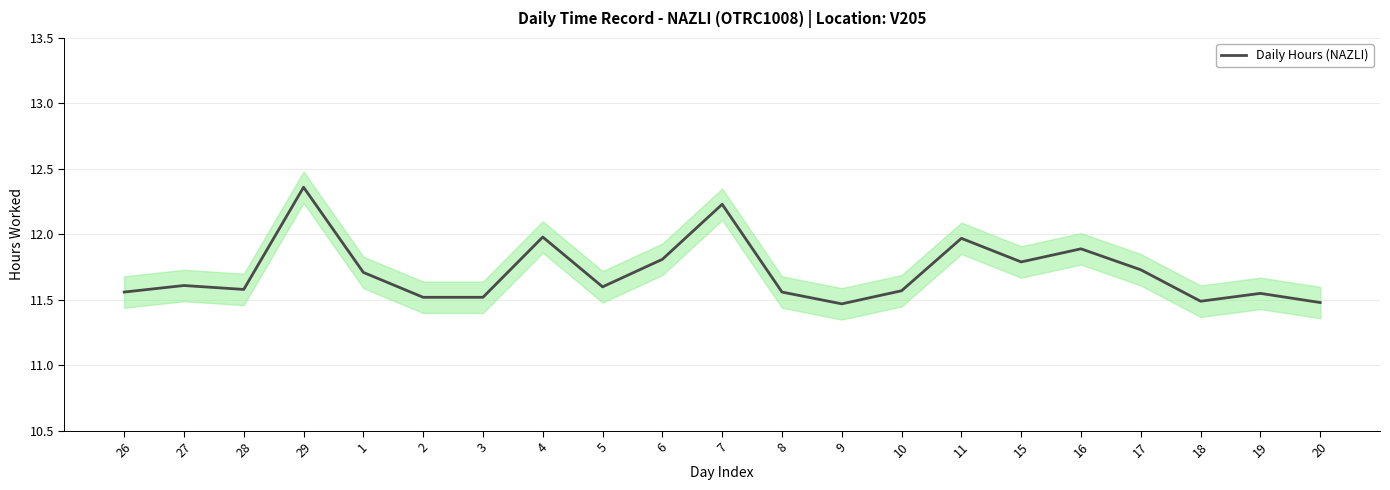

What position from the left is 4?

8